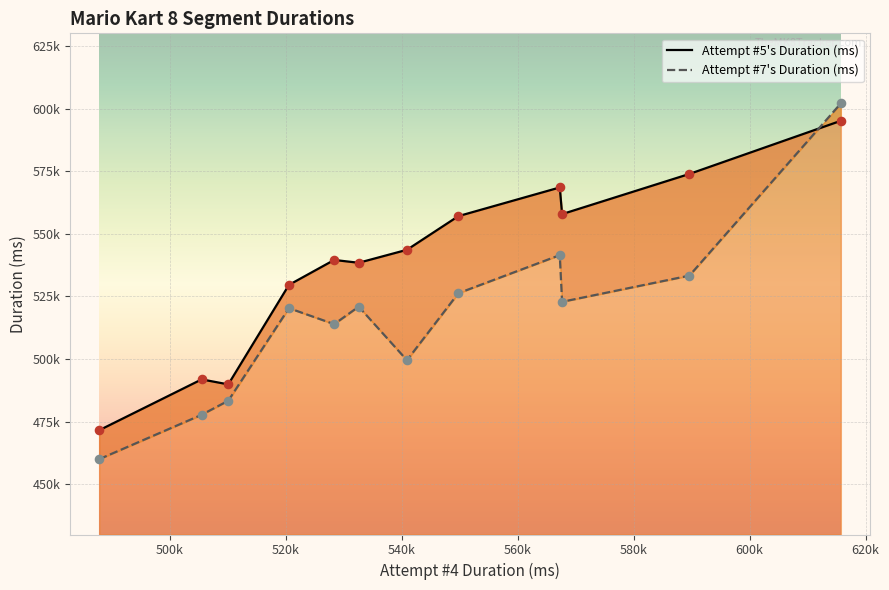

What are all the series names shown in the legend?

Attempt #5's Duration (ms), Attempt #7's Duration (ms)